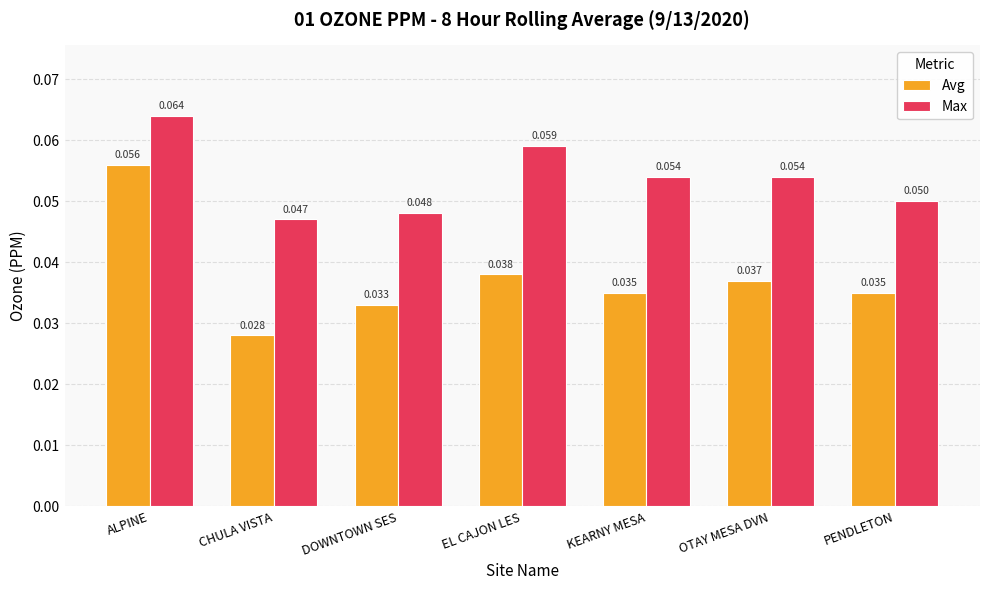

Which series has the largest total across all categories?

Max